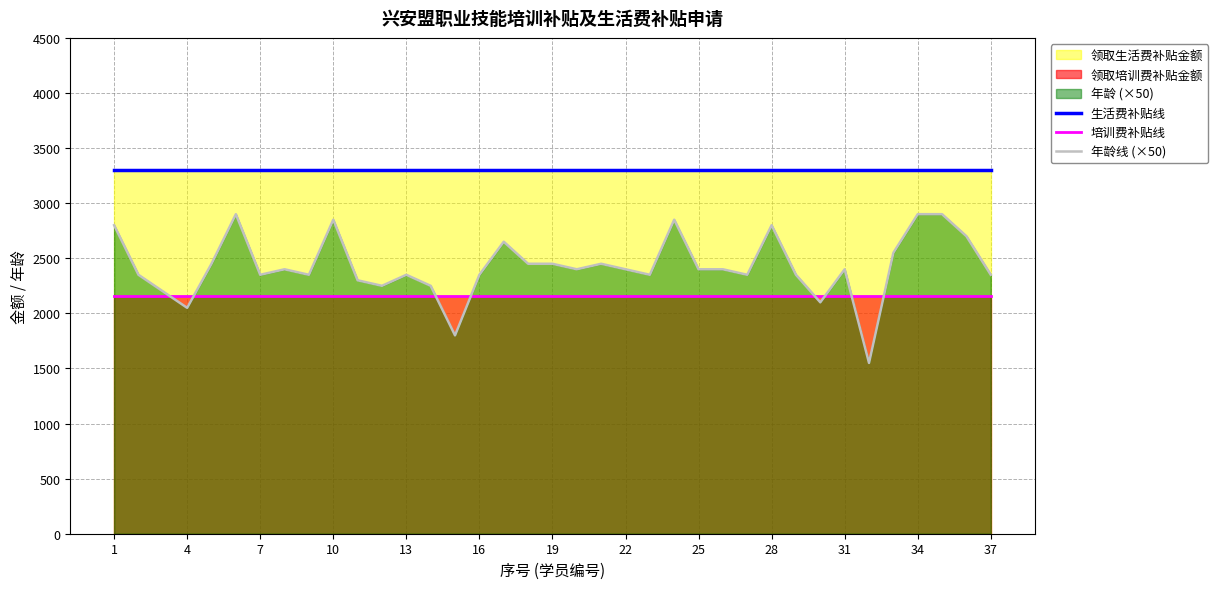

What is the value of the 生活费补贴线 point at the 11th from the left?

3300